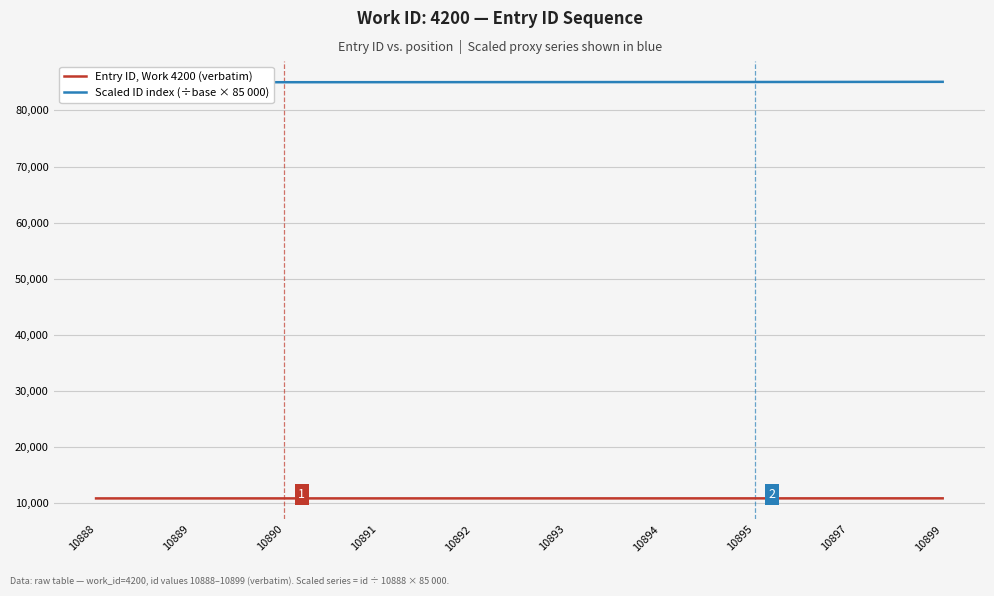

What is the difference between the highest and lowest values at 10891?

74132